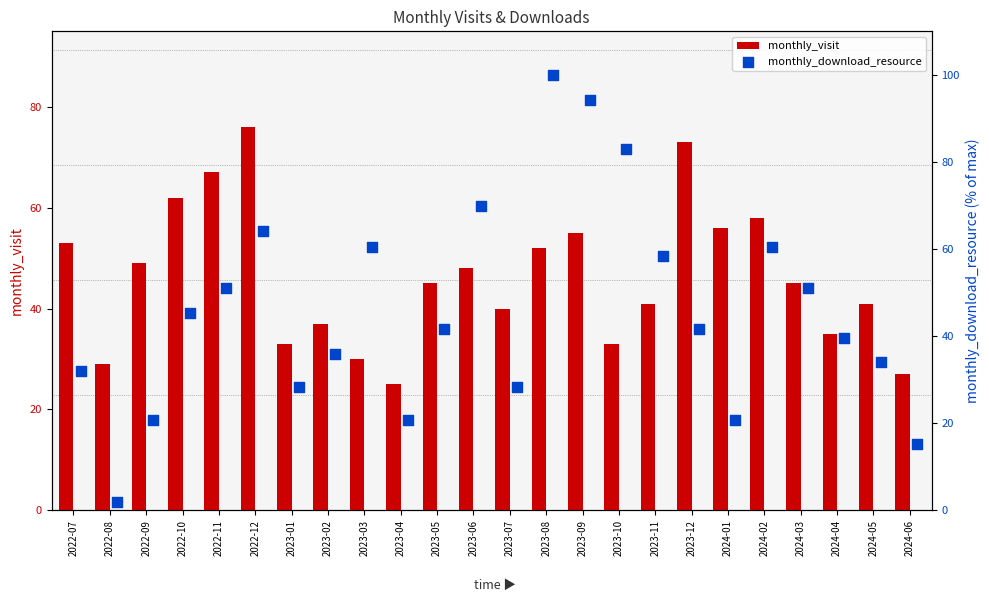

Which series has the largest total across all categories?

monthly_visit